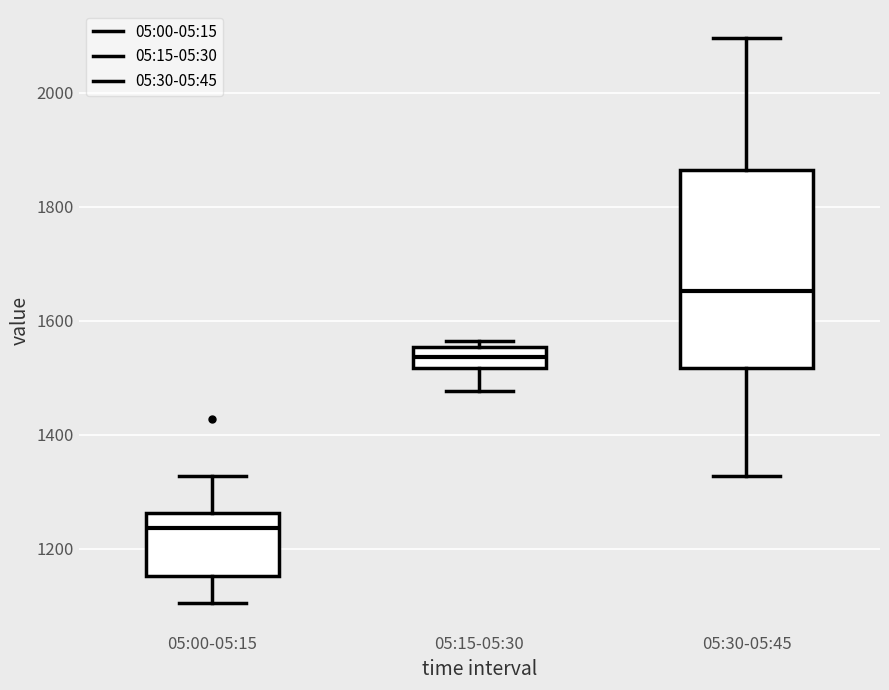

Comparing the boxes themselves (not the whiskers), which one is the tallest?

05:30-05:45